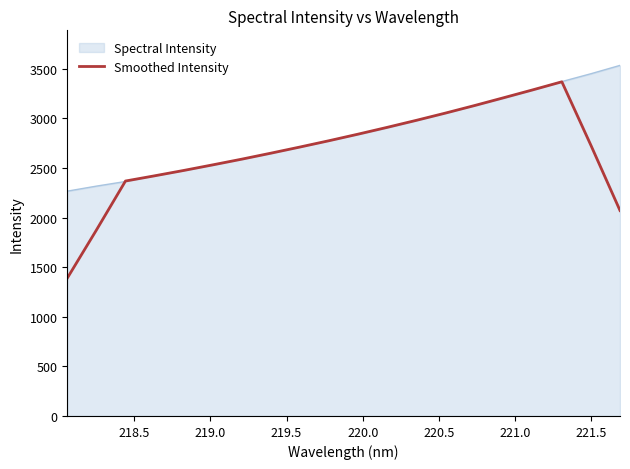

Which series has the largest range (max minus min)?

Smoothed Intensity